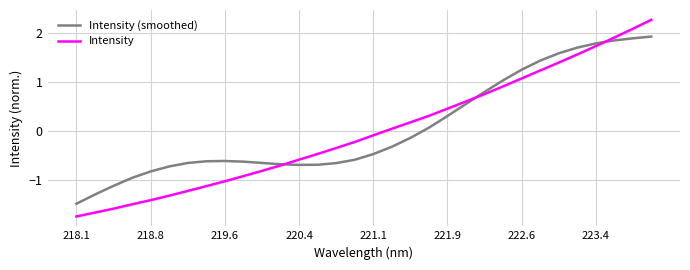

List the series in order of their peak value, highest first.

Intensity, Intensity (smoothed)